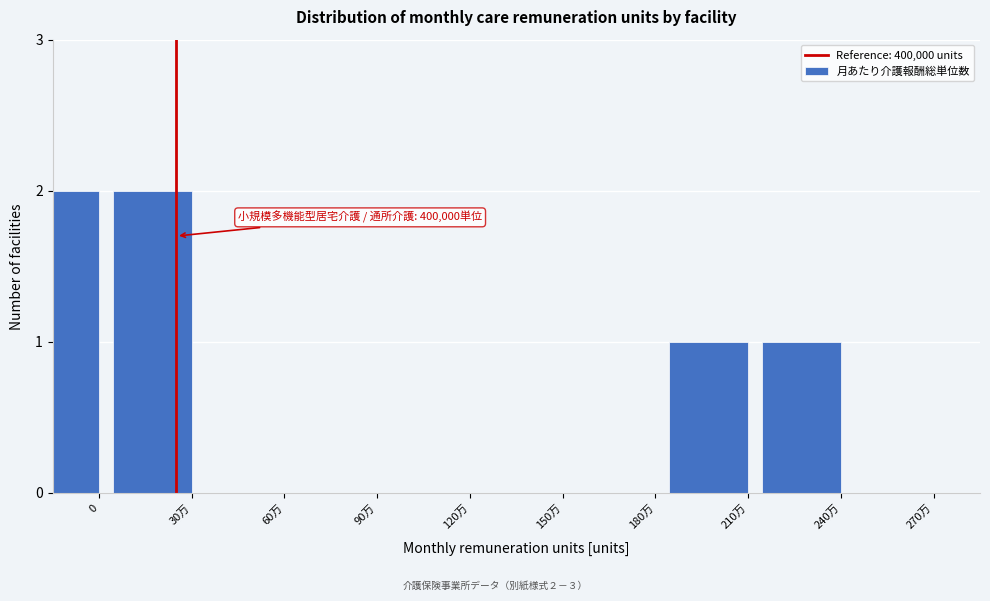

Reading right to left, what are all the values shown in this chart?

270万=0	240万=1	210万=1	180万=0	150万=0	120万=0	90万=0	60万=0	30万=2	0=2